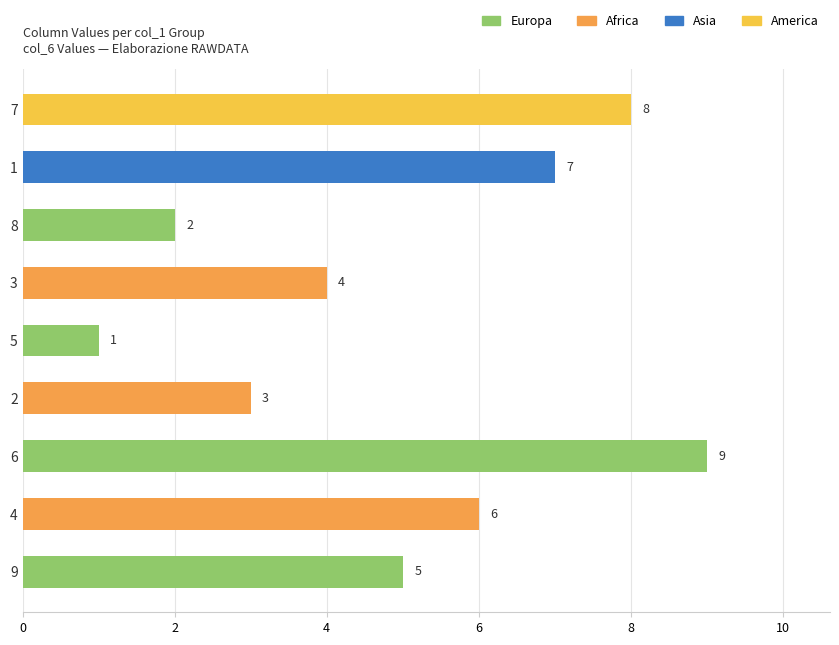

The chart shows a value of 1 at 8. True or false?

False